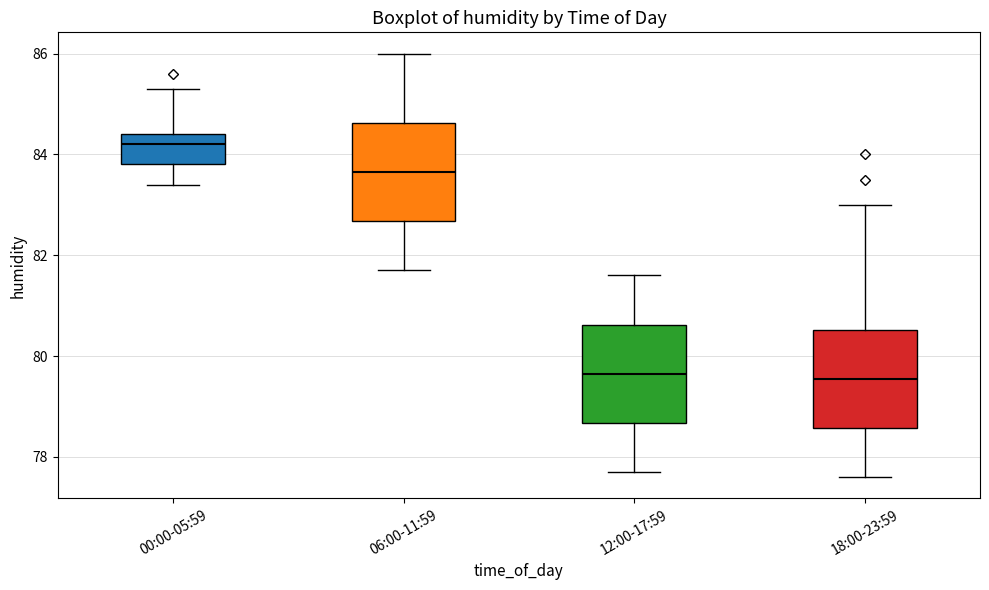

Where does the upper whisker of the box for 06:00-11:59 end on the y-axis? The values are not printed on the chart, so give them approximately, as read against the axis.

86.0